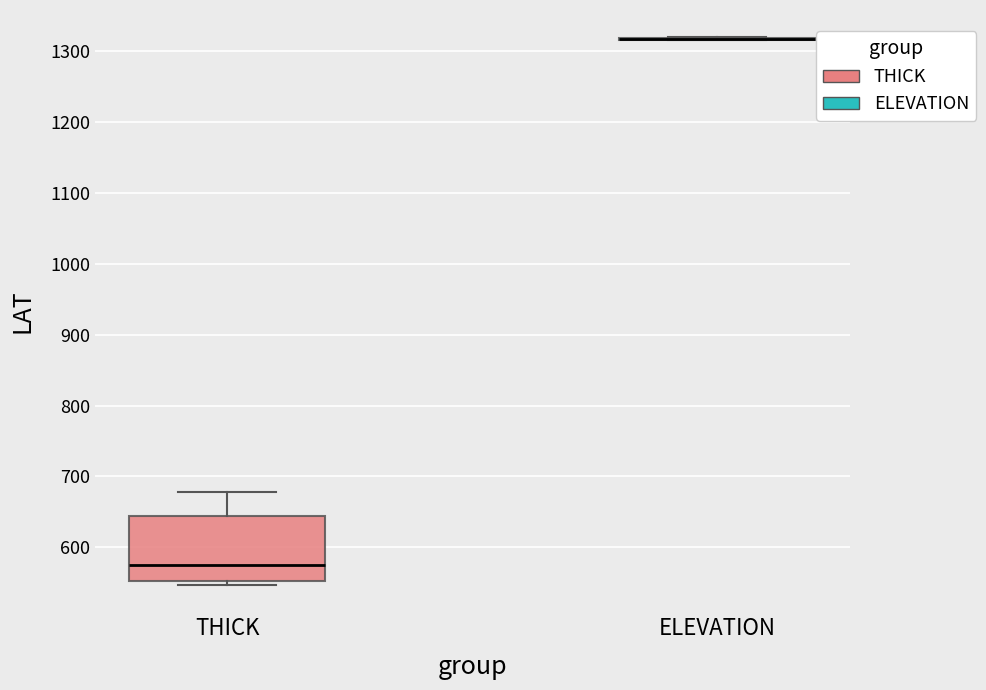

Reading left to right, transcribe this box plot: for each box, give where its median line is, the range the box spans, and where its two whiskers end, as read against the y-axis. The values are not printed on the chart, so give them approximately, as read against the axis.

THICK: median 580, box 550 to 640, whiskers 550 (just below the box's lower edge) to 680
ELEVATION: box collapsed to a line at 1320, whiskers 1320 to 1320